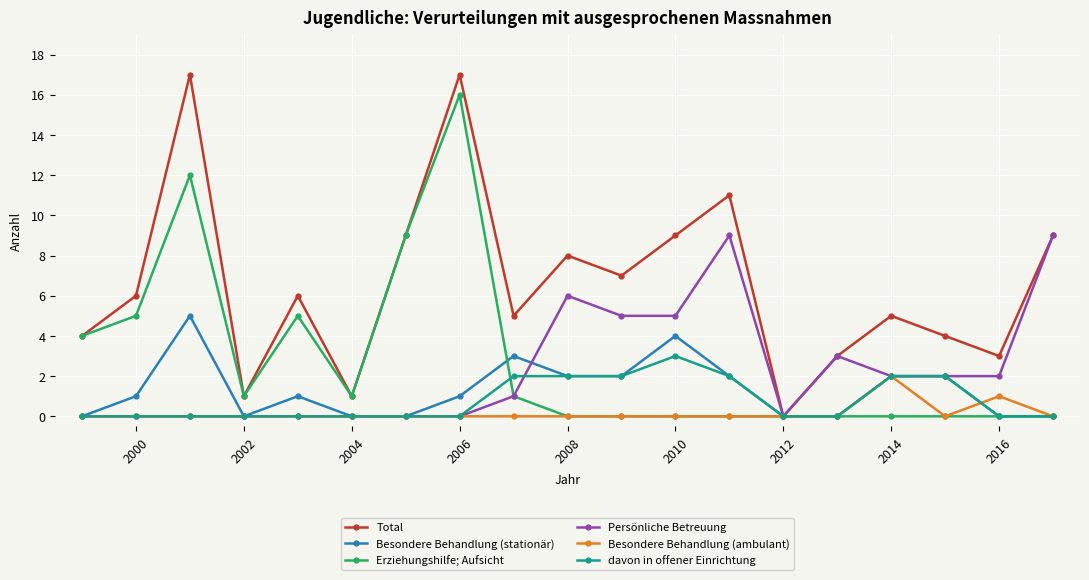

Which series has the largest total across all categories?

Total